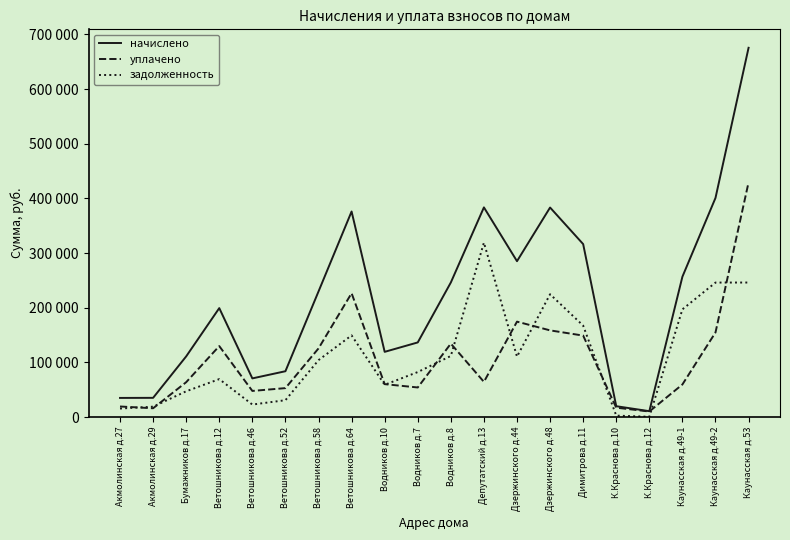

True or false: задолженность has a value of 28987.5 at Ветошникова д.58.

False